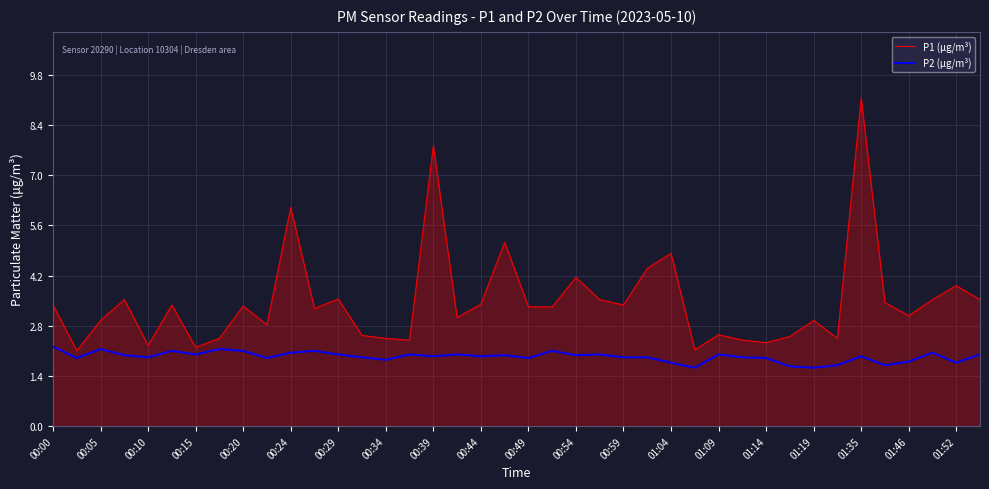

Which series has the largest range (max minus min)?

P1 (µg/m³)